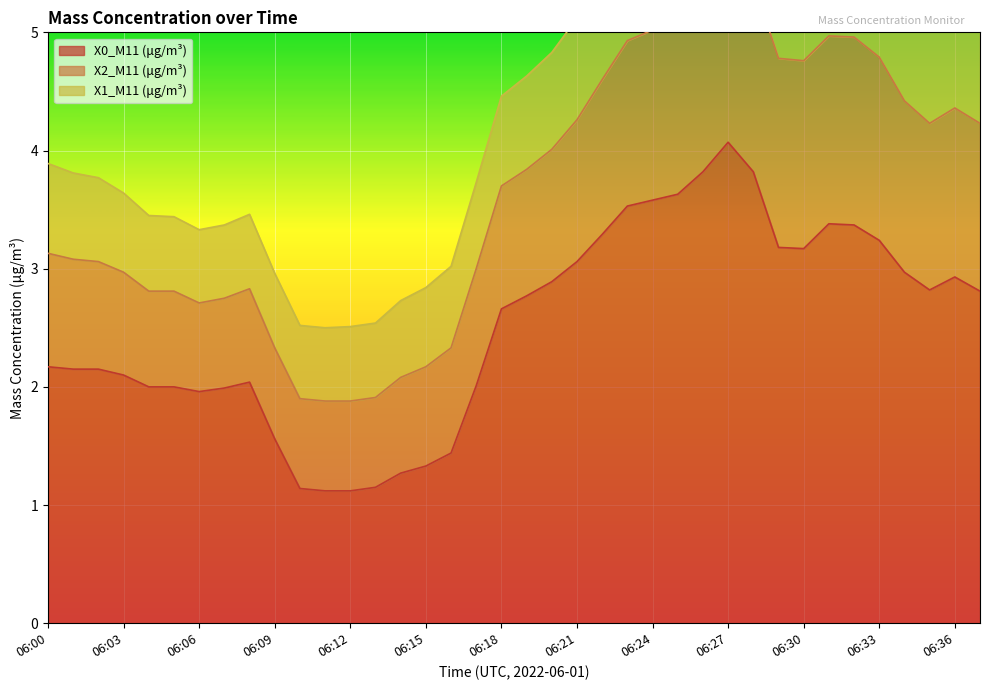

What is the minimum value for X0_M11 (μg/m³)?

1.1